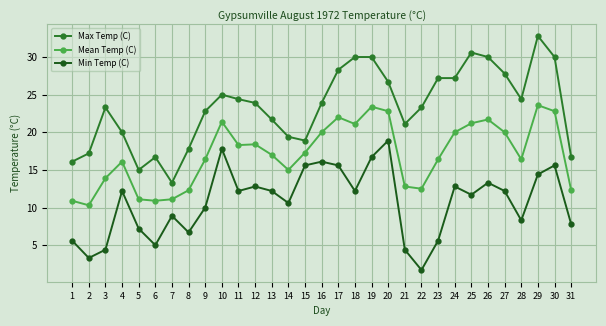

At which category does Max Temp (C) reach its first local peak?

3